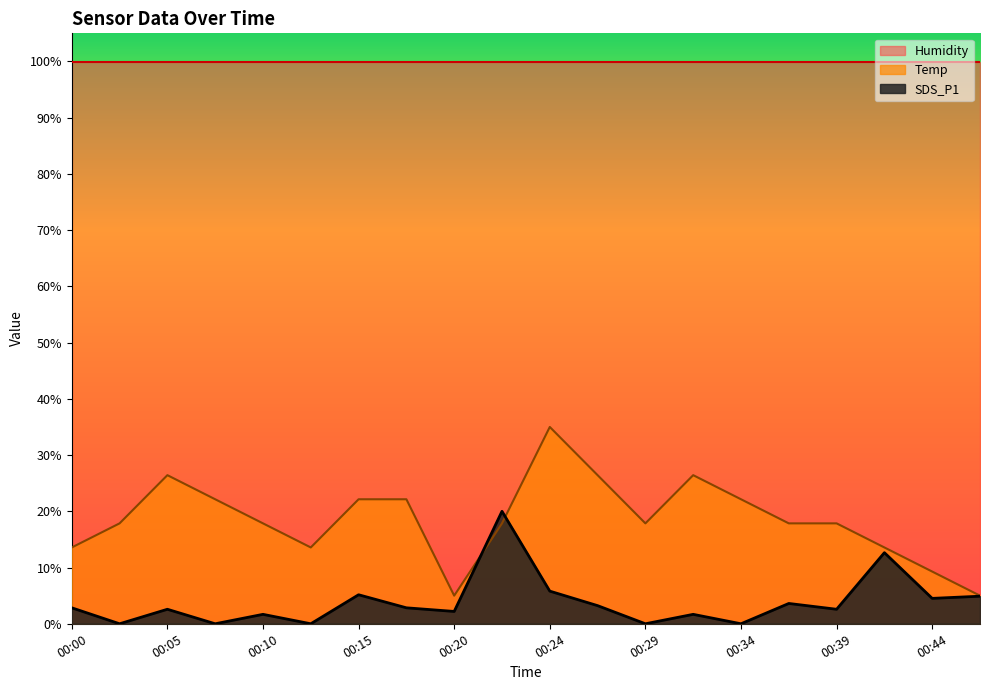

What is the value of the Temp point at the 19th from the left?

9.3